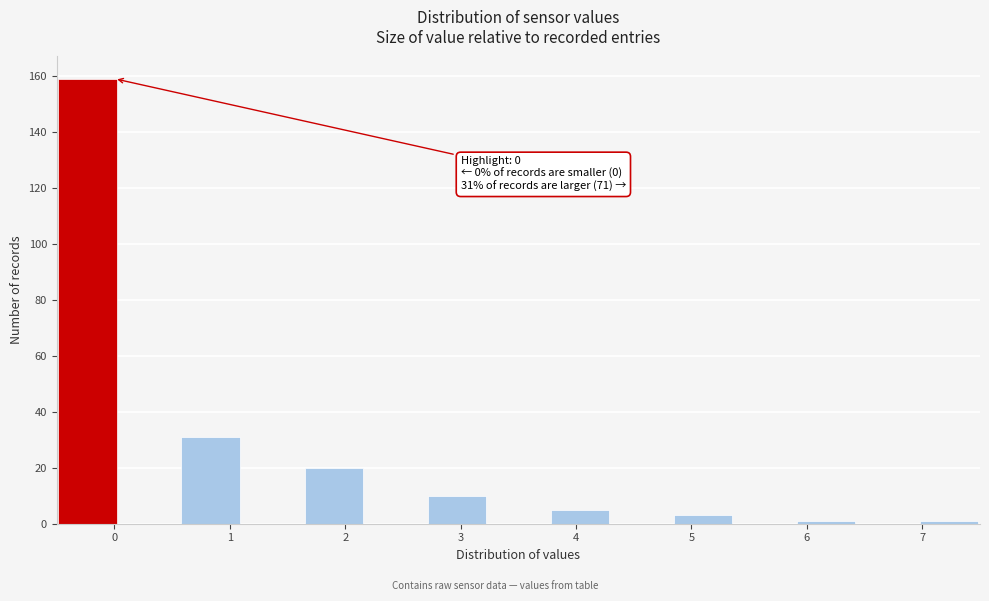

Which range on the x-axis has the tallest bar?

-0.5 to 0.0